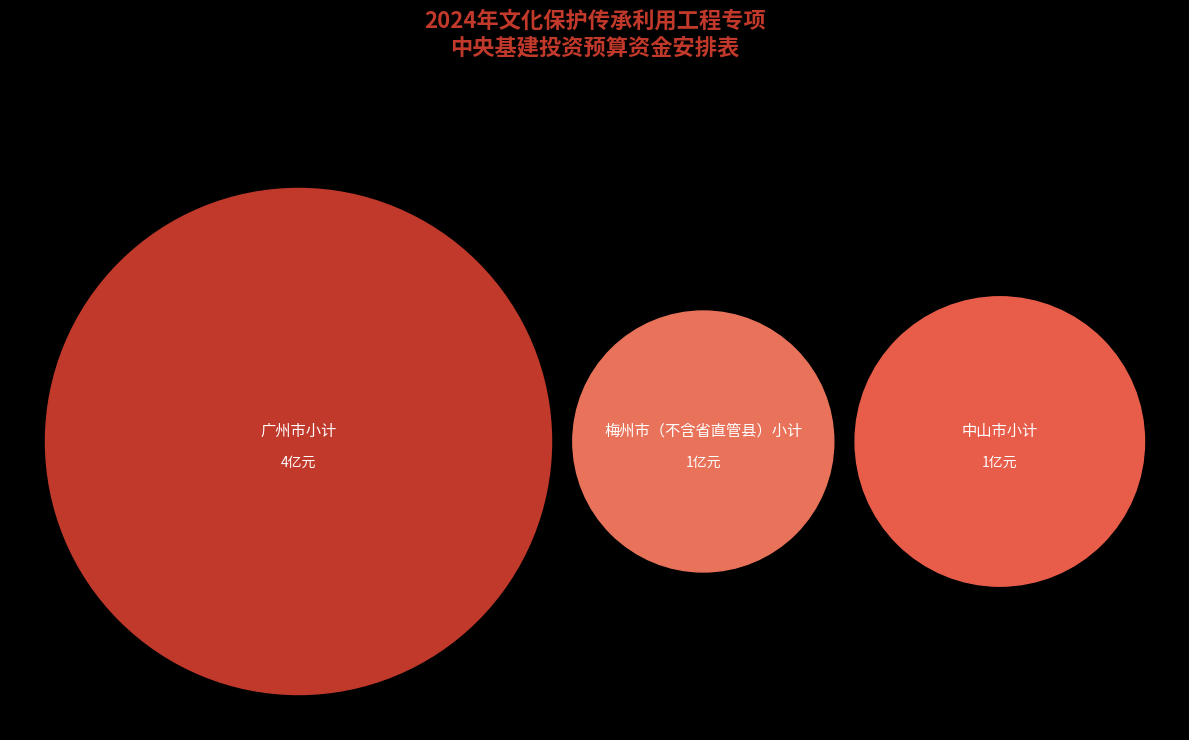

Which category has the biggest portion of the pie?

广州市小计